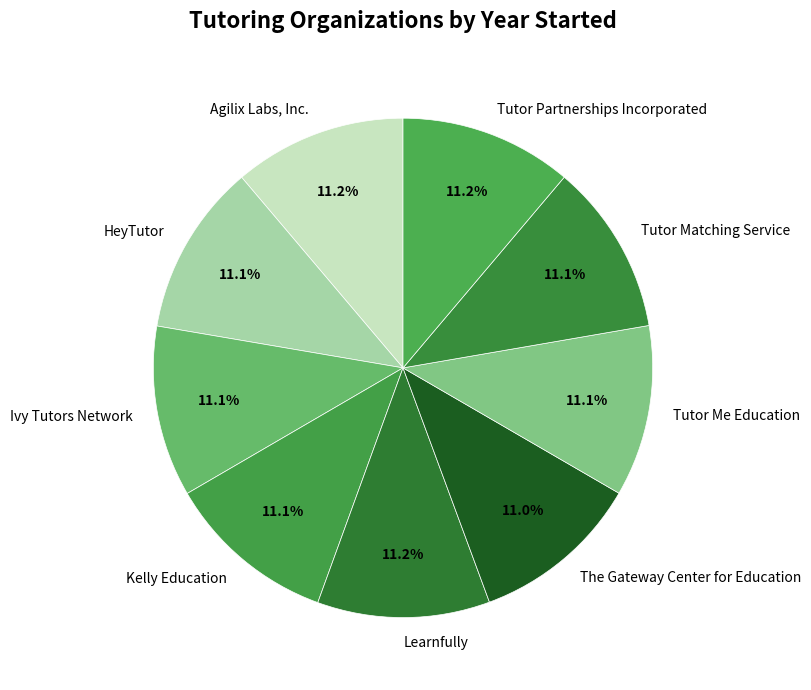

What is the ratio of the value at Ivy Tutors Network to the value at Agilix Labs, Inc.?

1.0